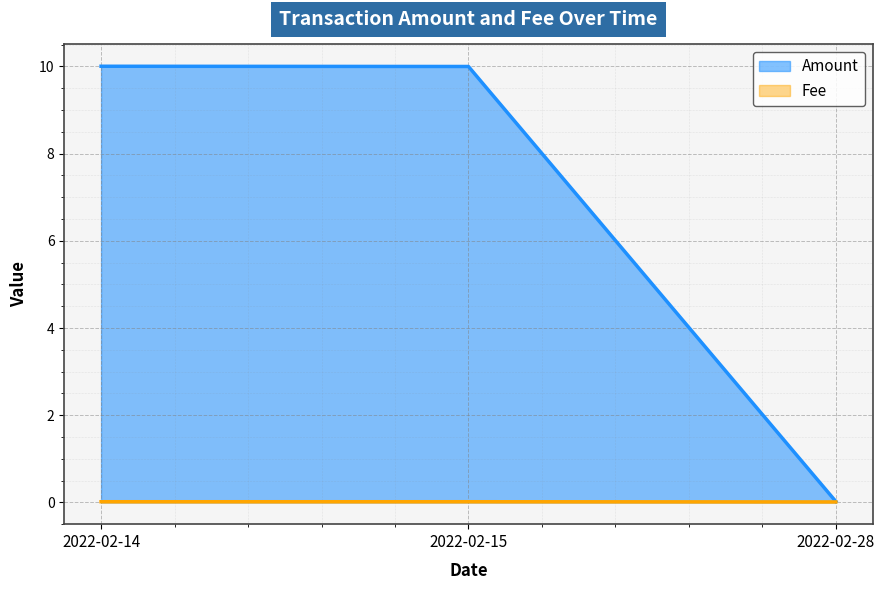

True or false: Fee has a value of 0.0 at 2022-02-15.

False